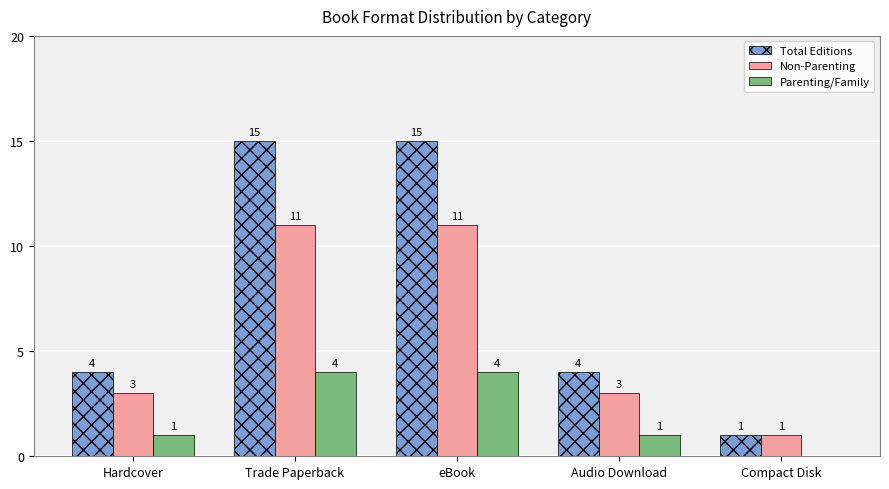

Does the chart contain stacked bars?

No